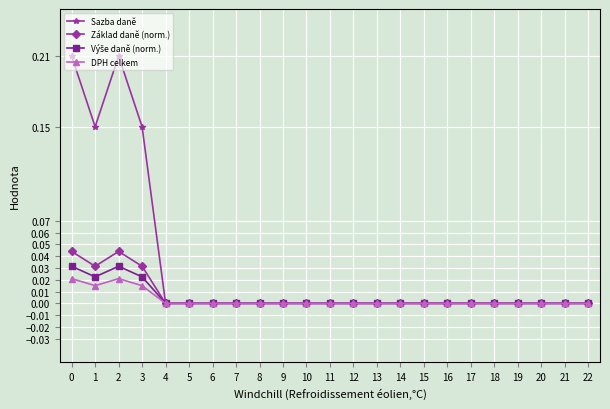

Count the DPH celkem values in the range 0 to 1.

23